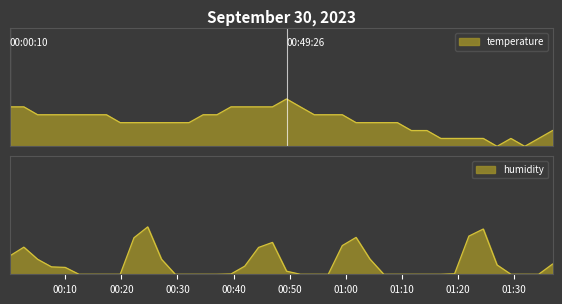

Reading left to right, what are all the values shown in this chart?

0.5	0.5	0.4	0.4	0.4	0.4	0.4	0.4	0.3	0.3	0.3	0.3	0.3	0.3	0.4	0.4	0.5	0.5	0.5	0.5	0.6	0.5	0.4	0.4	0.4	0.3	0.3	0.3	0.3	0.2	0.2	0.1	0.1	0.1	0.1	0.0	0.1	0.0	0.1	0.2